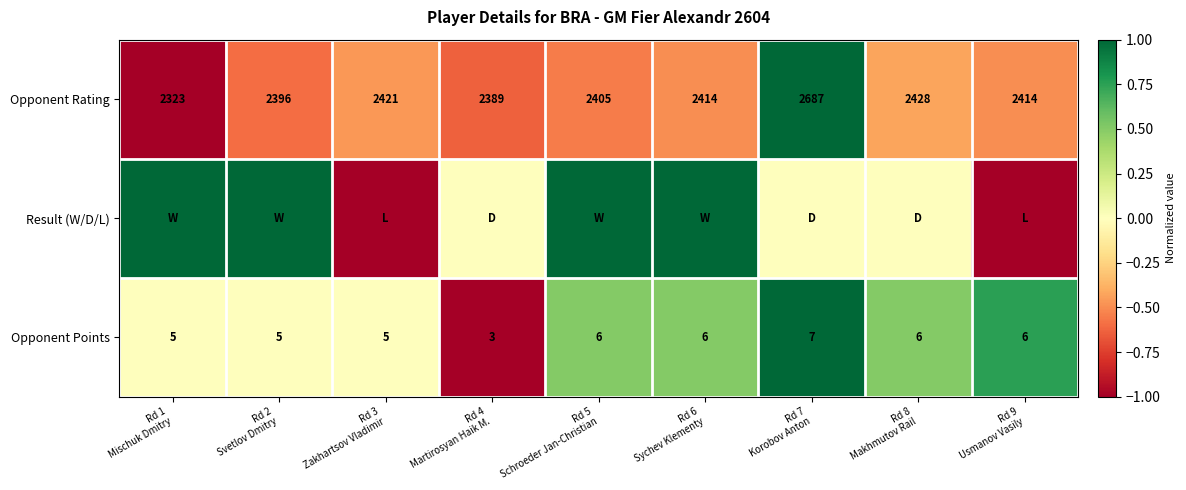

How many Opponent Points values are between 5 and 6?

7